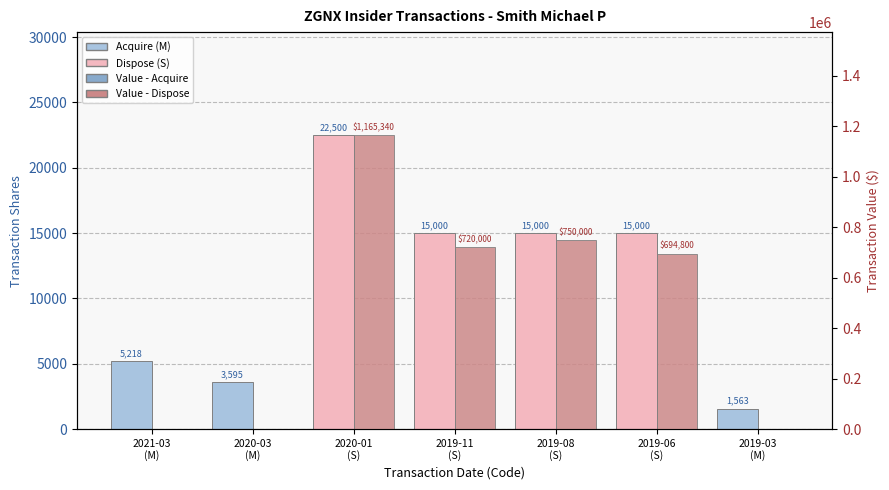

What position from the left is 2019-03
(M)?

7